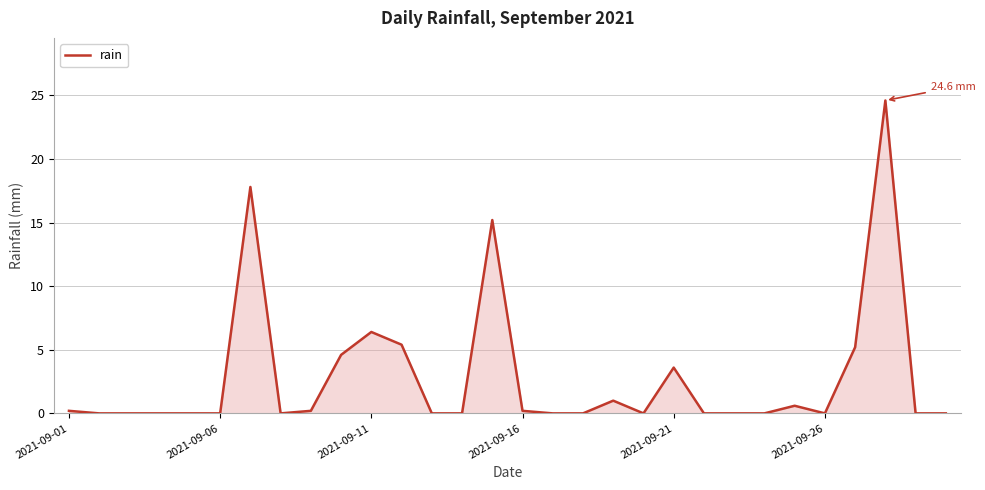

What is the greatest value displayed?

24.6